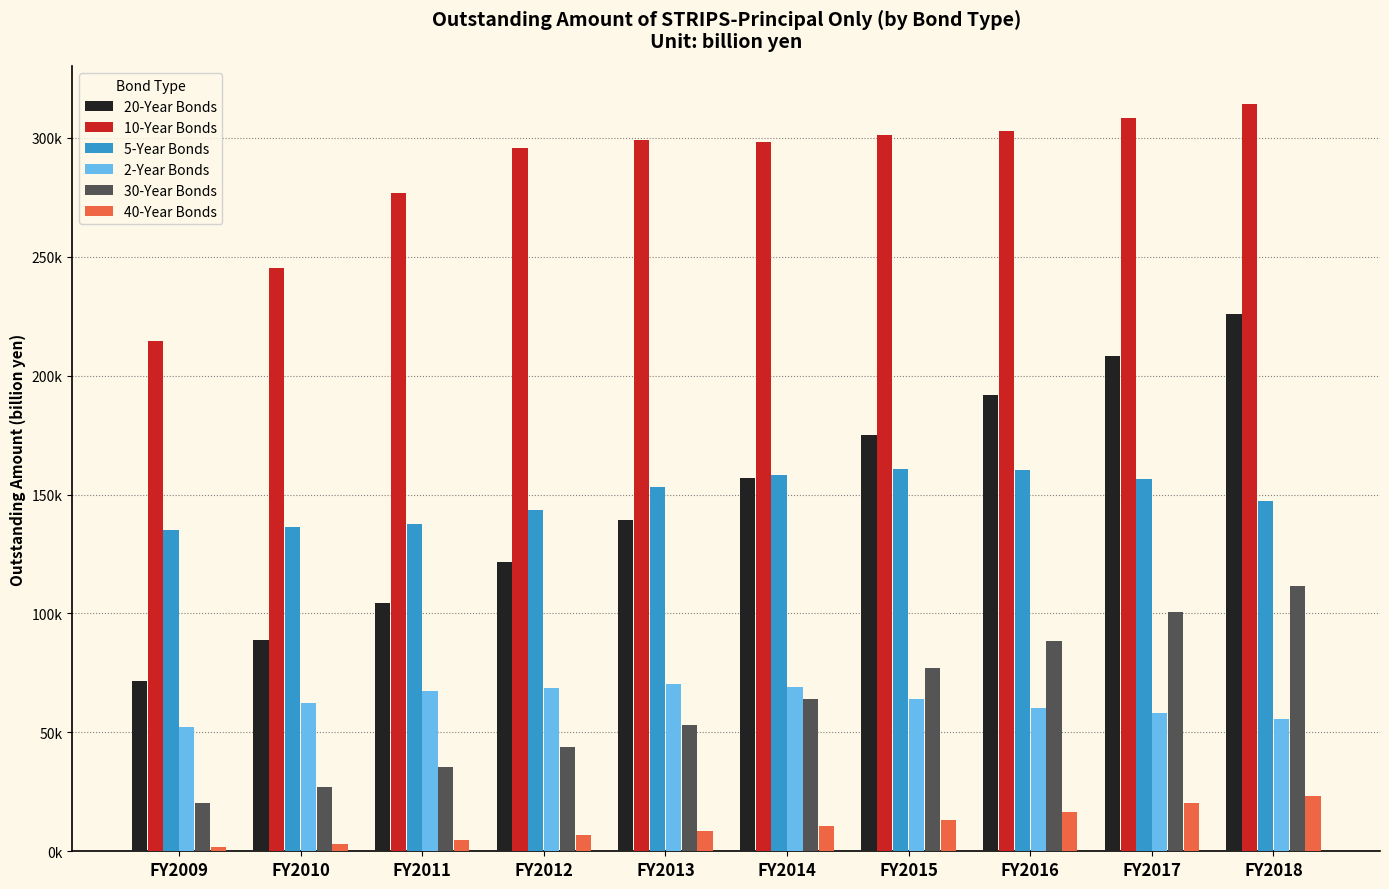

Are the bars grouped side by side (vs. stacked)?

Yes